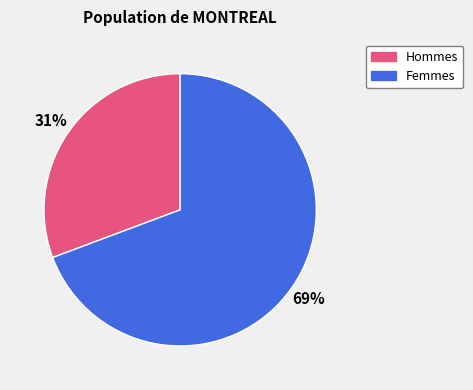

To the nearest percent, what is the average slice percentage?

50%